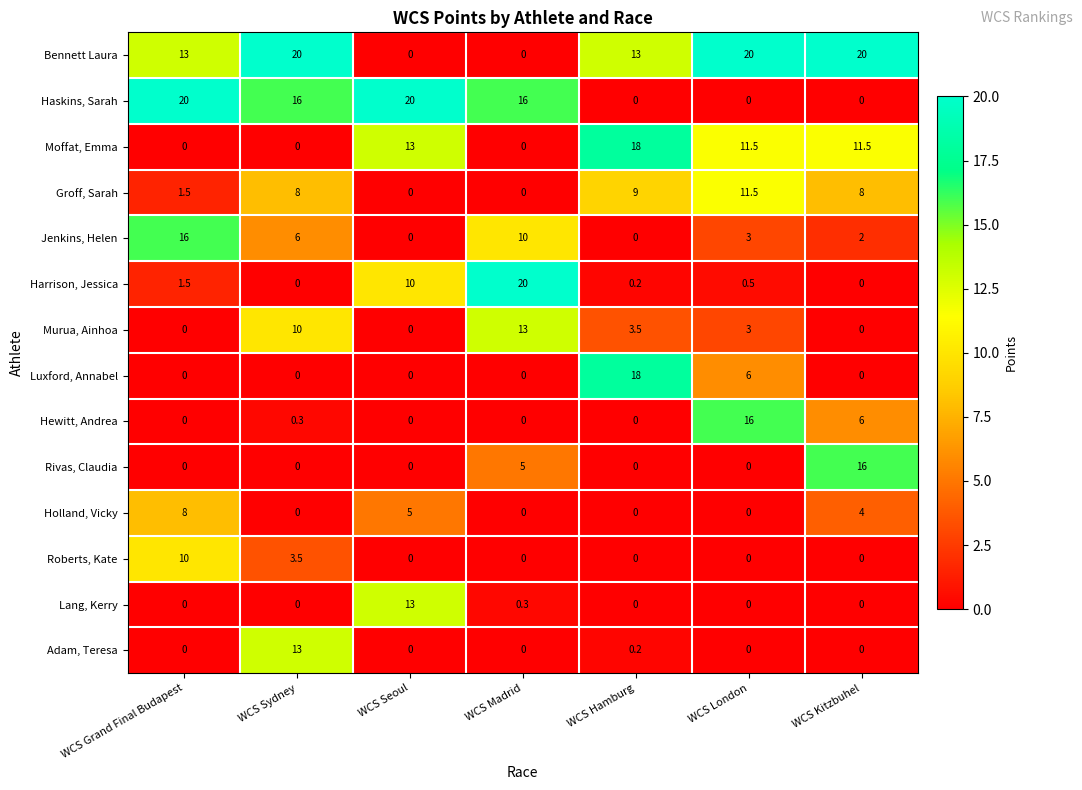

Which series changed the most between WCS London and WCS Kitzbuhel?

Rivas, Claudia